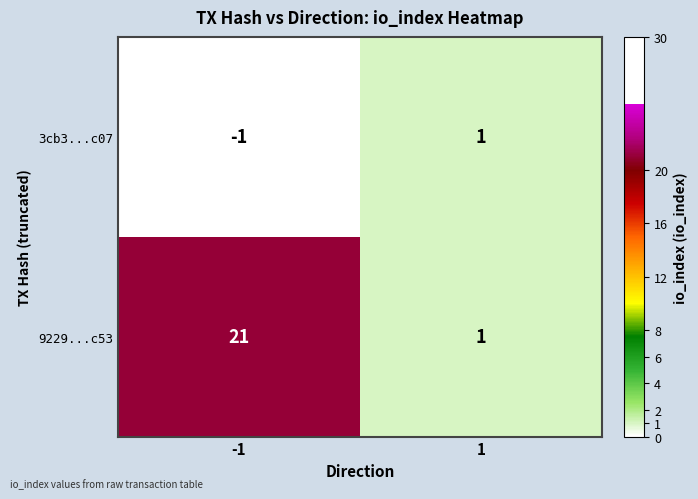

Which category has the lowest value across all series?

-1